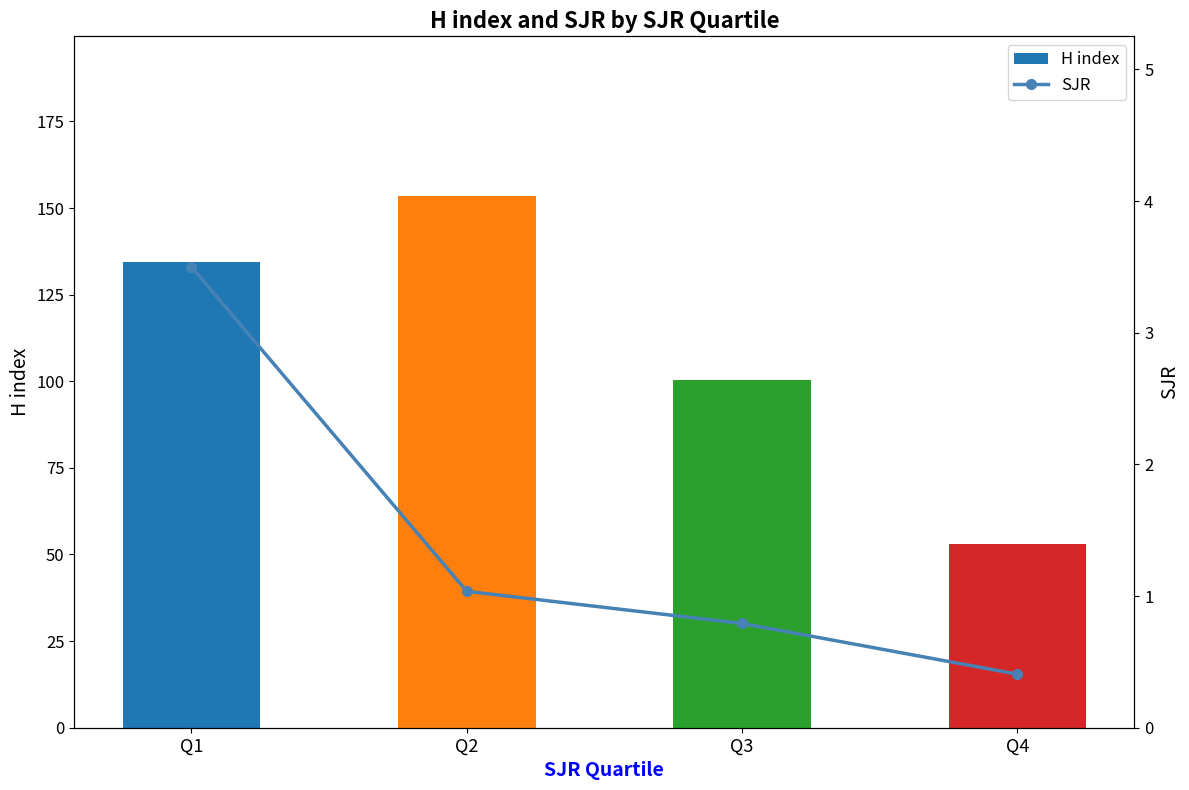

What is the difference between the SJR values at Q2 and Q1?

2.5